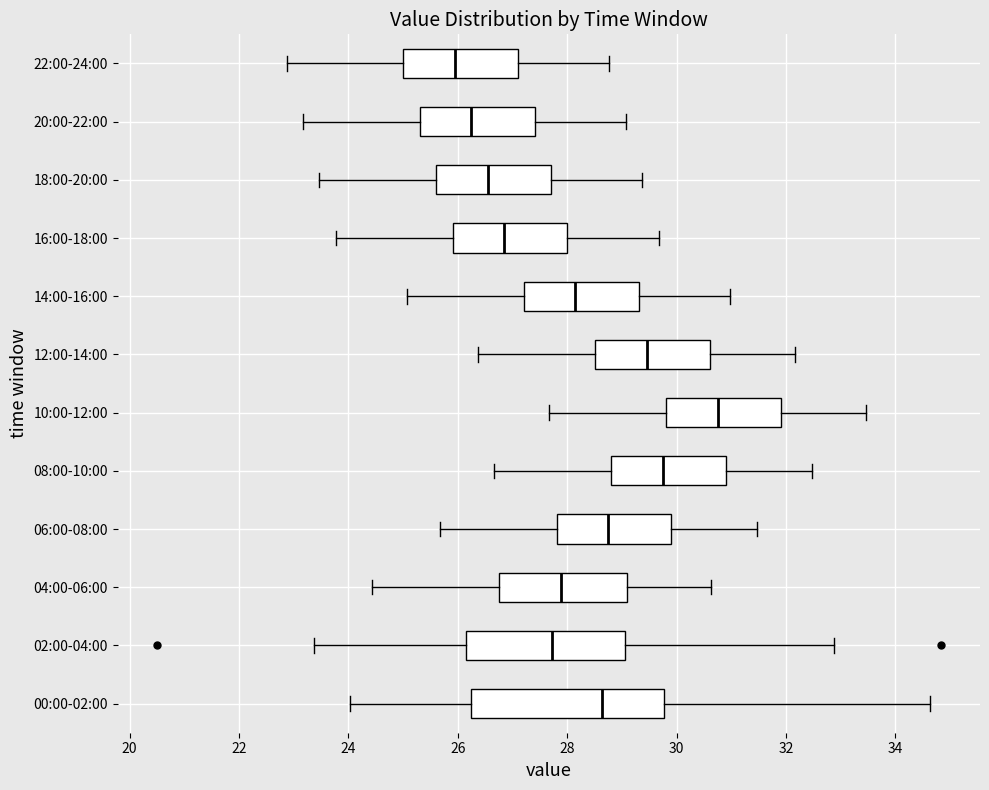

Comparing the boxes themselves (not the whiskers), which one is the widest?

00:00-02:00